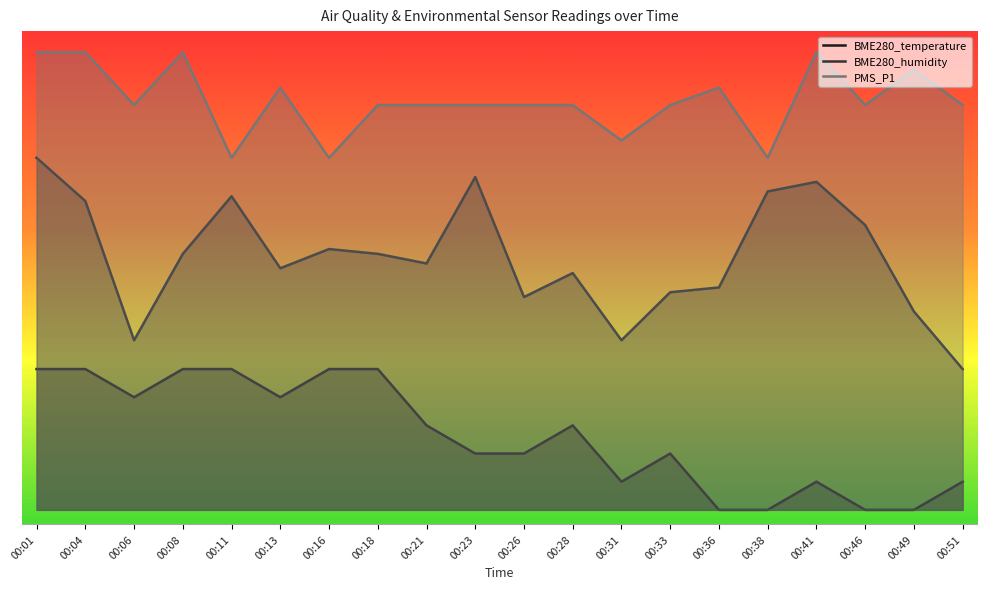

How many data points in BME280_temperature are less than 12?

10